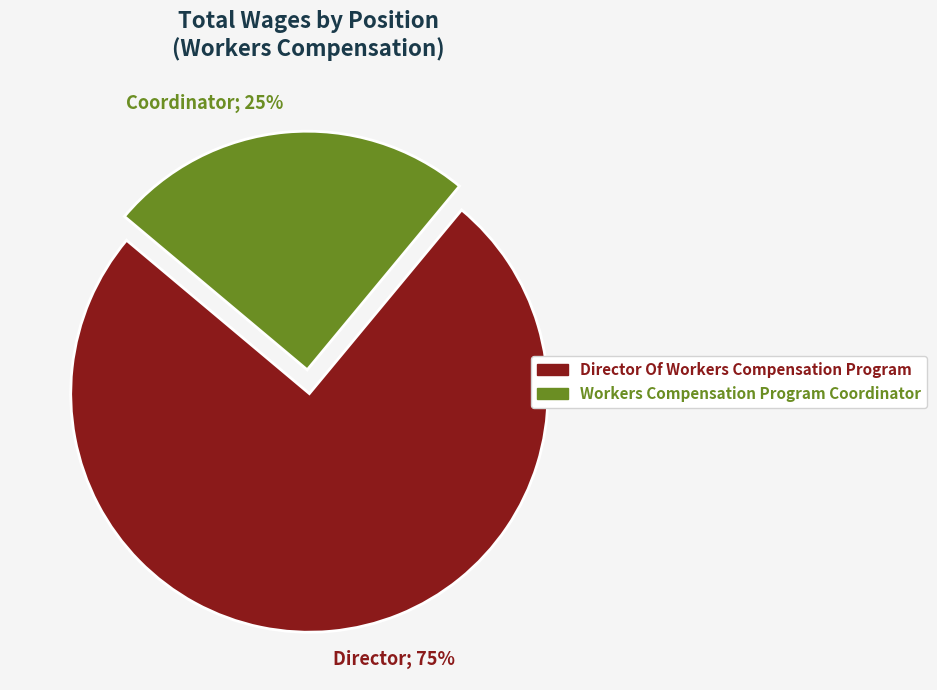

Which category accounts for the majority?

Director; 75%